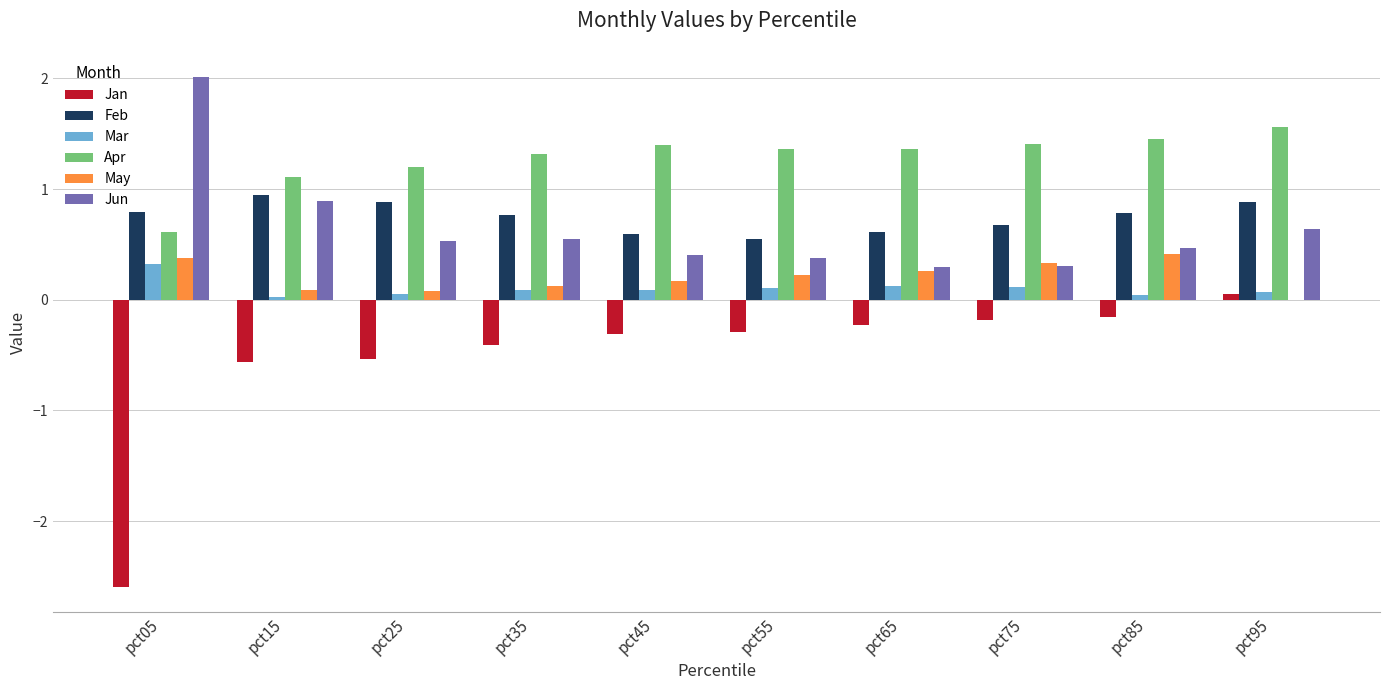

What is the sum of all Mar values?

1.0